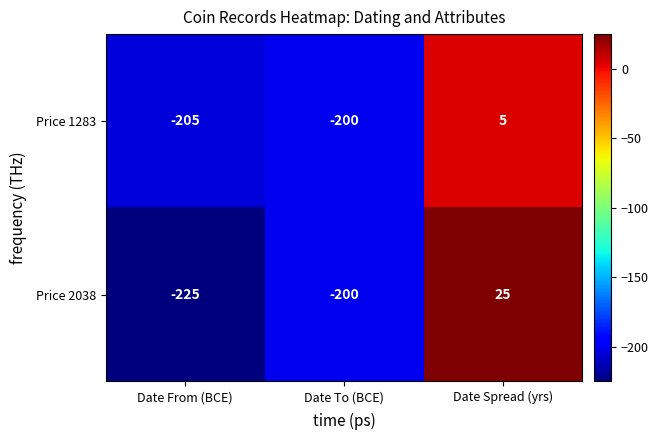

Which series has the widest spread of values?

Price 2038